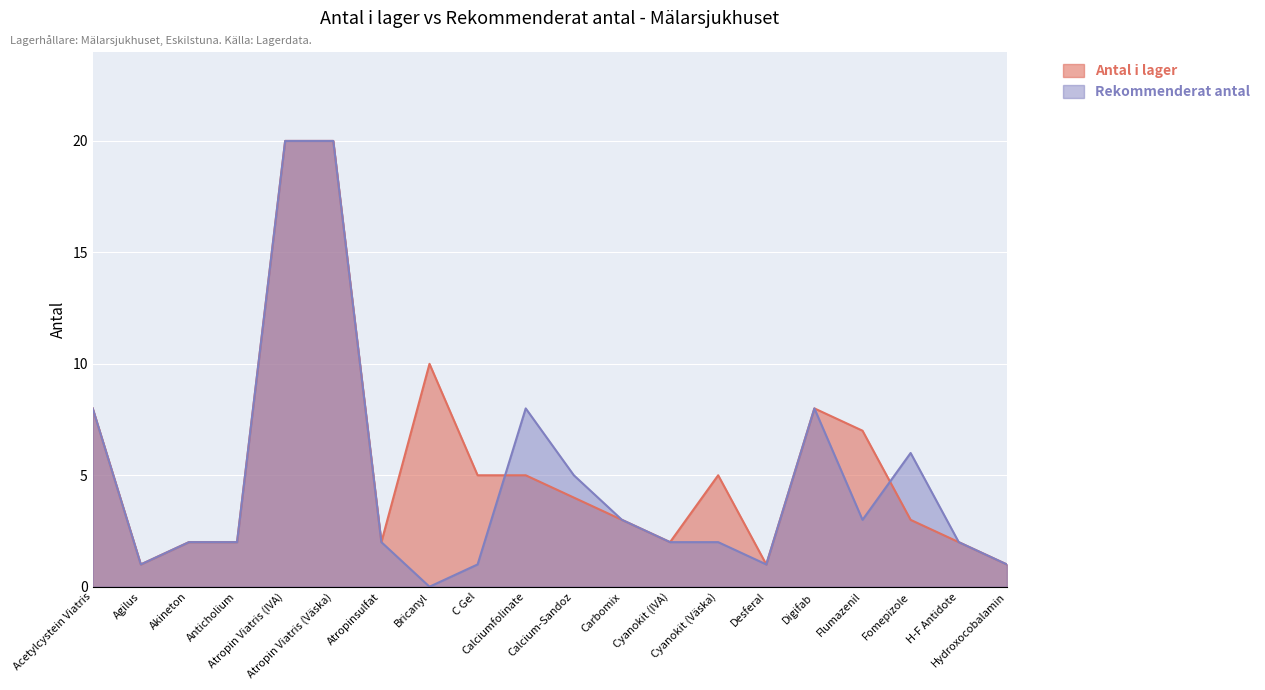

How many categories are shown in the chart?

20